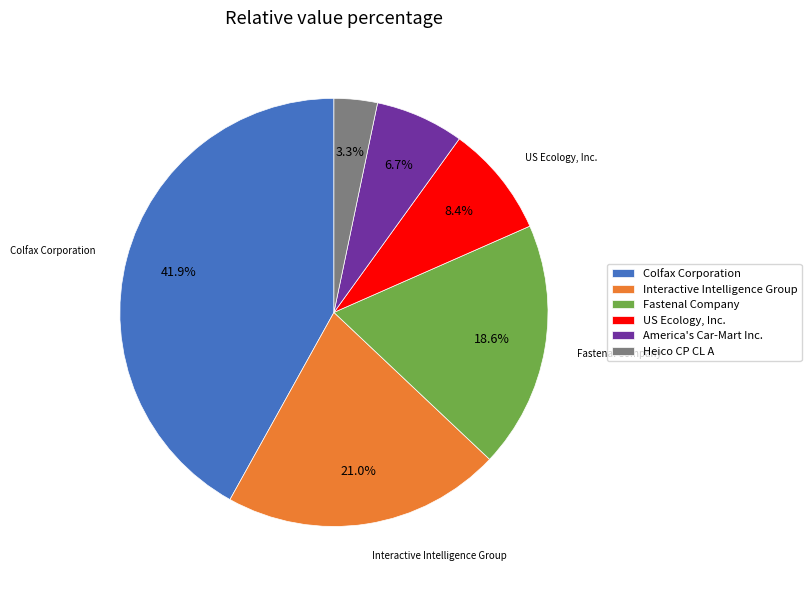

To the nearest percent, what percentage of the pie is Colfax Corporation?

42%